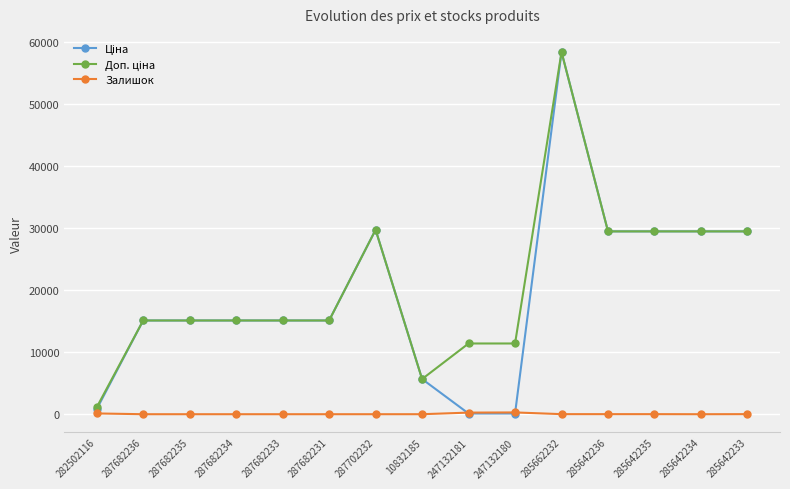

Does the chart display data point markers on the line(s)?

Yes